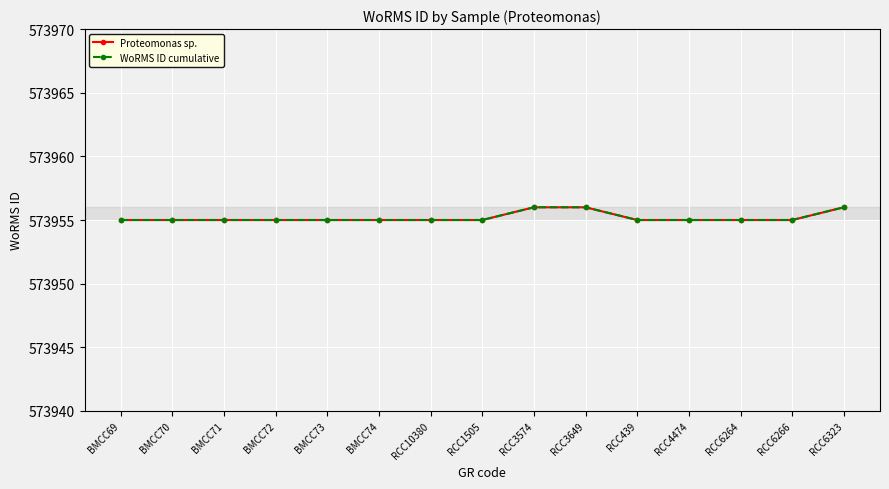

Is this an area chart (filled region under the line)?

No